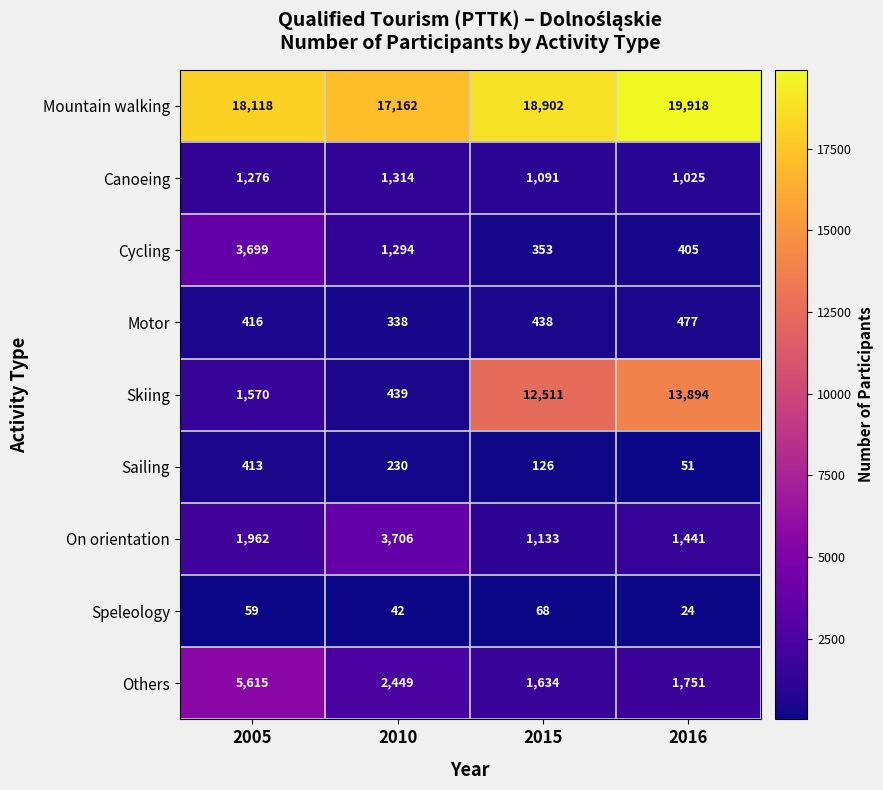

What is the maximum value for Others?

5615